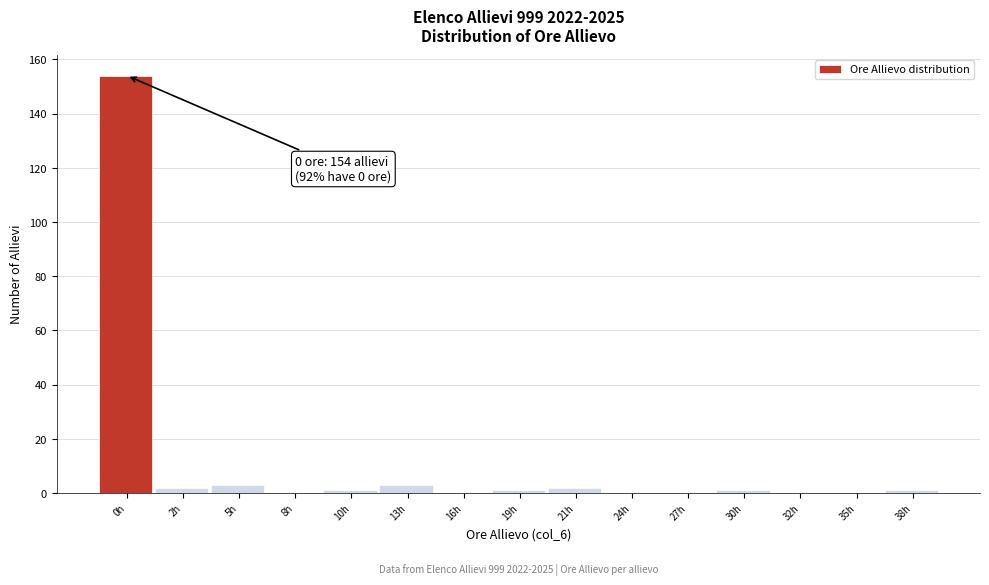

Reading left to right, extract all data points from this chart.

0h=154	2h=2	5h=3	8h=0	10h=1	13h=3	16h=0	19h=1	21h=2	24h=0	27h=0	30h=1	32h=0	35h=0	38h=1